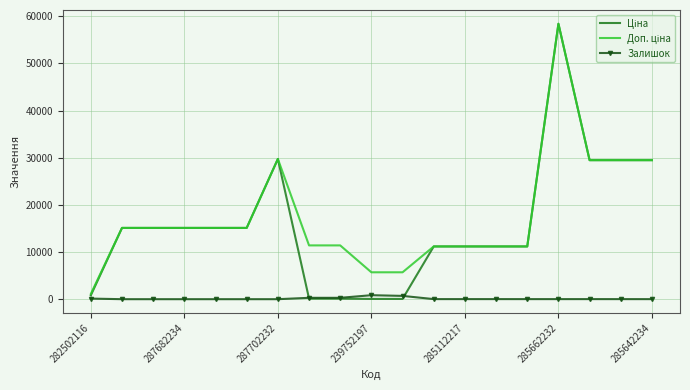

What is the greatest value displayed?

58426.5